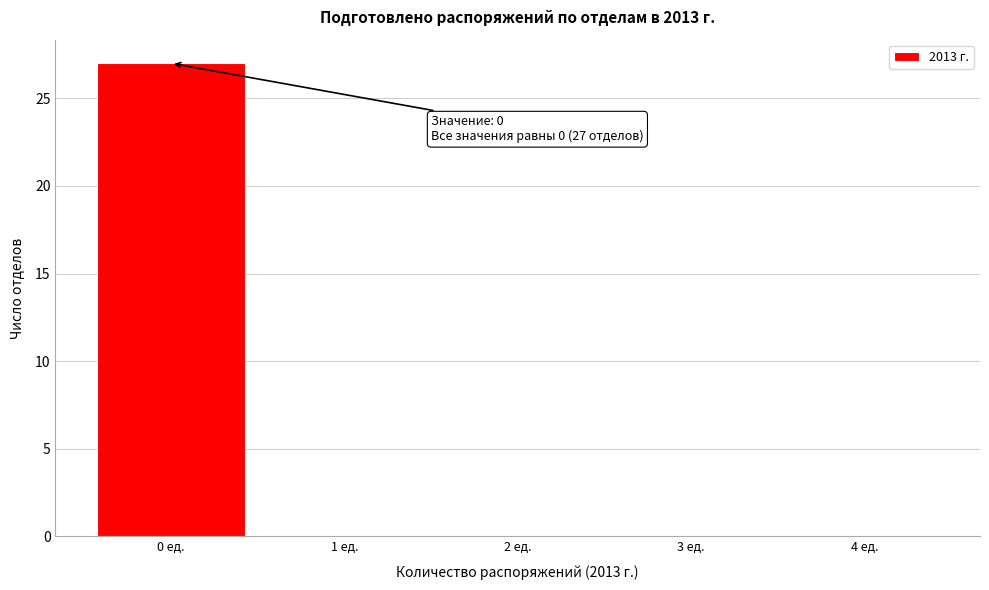

Which range on the x-axis has the tallest bar?

-0.5 to 0.5